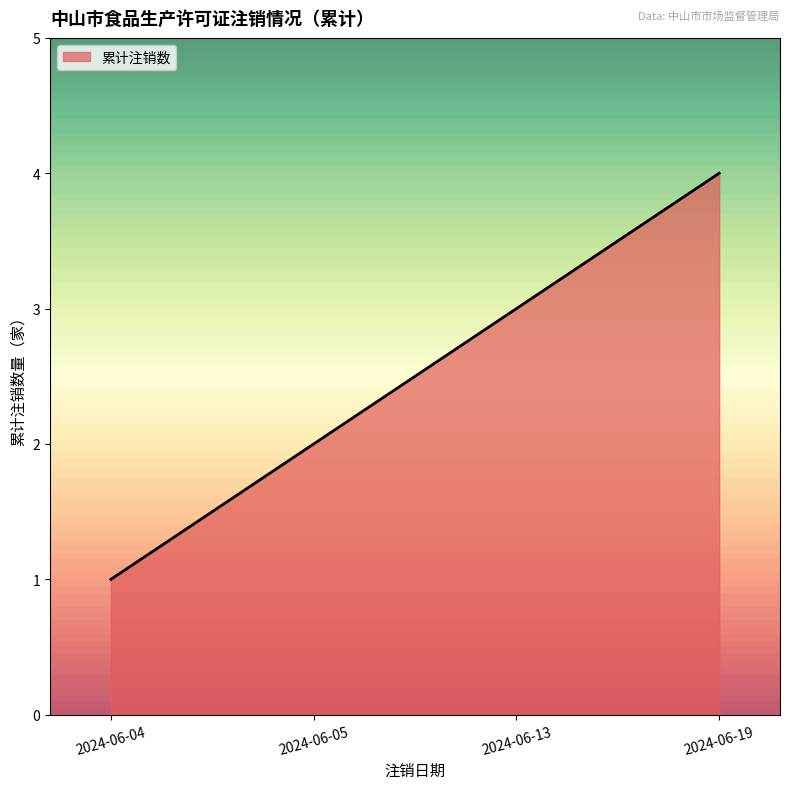

Read the value at 2024-06-19.

4